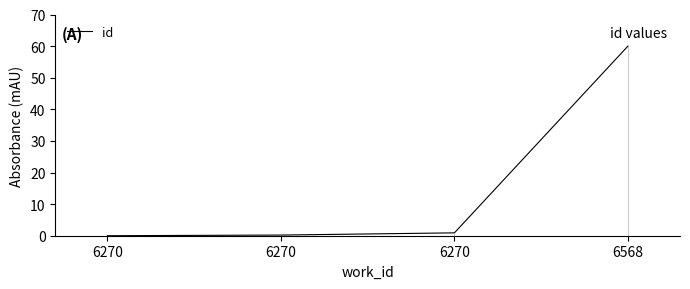

Rank the categories by value from highest to lowest.

6568, 6270, 6270, 6270